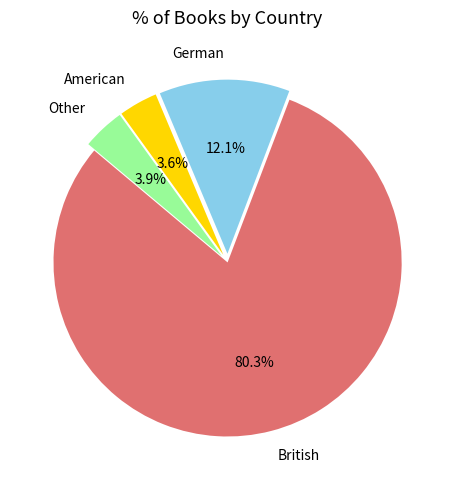

Is it true that German is 12% of the pie?

True